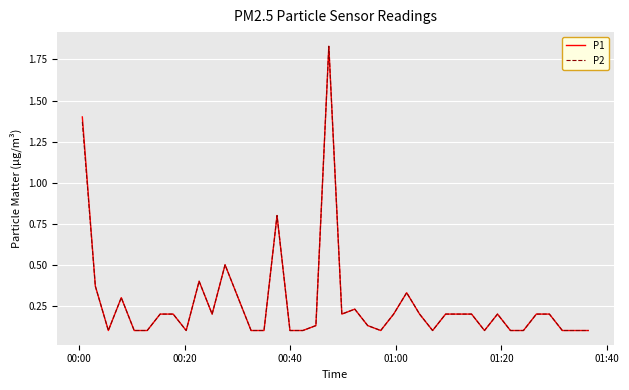

What are all the series names shown in the legend?

P1, P2